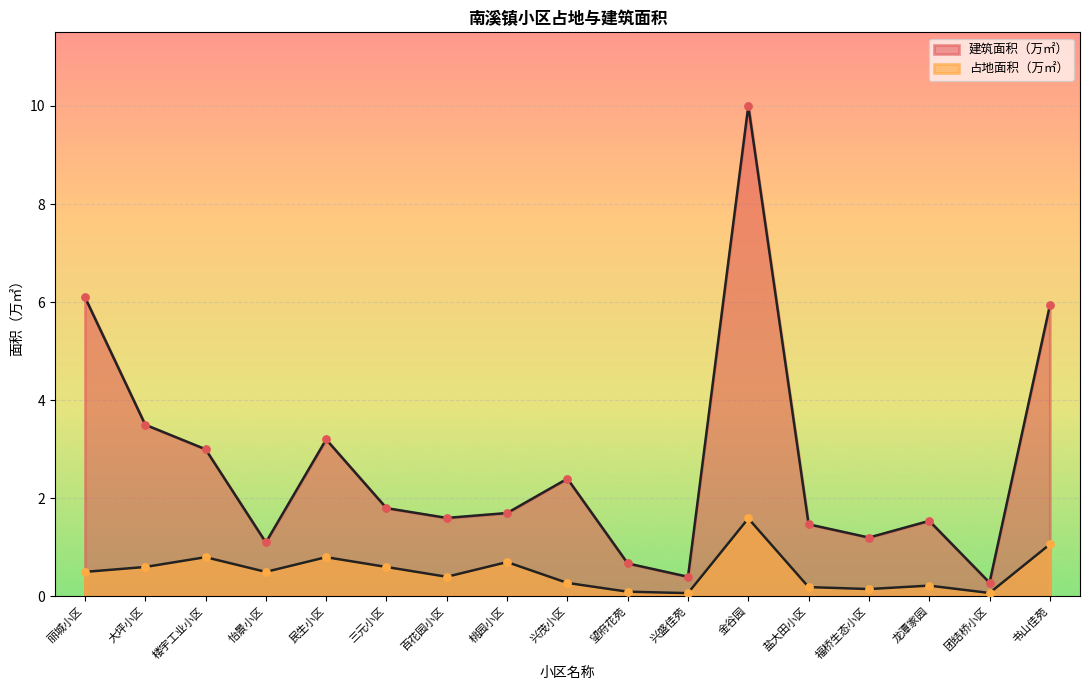

What are all the series names shown in the legend?

占地面积（万㎡）, 建筑面积（万㎡）